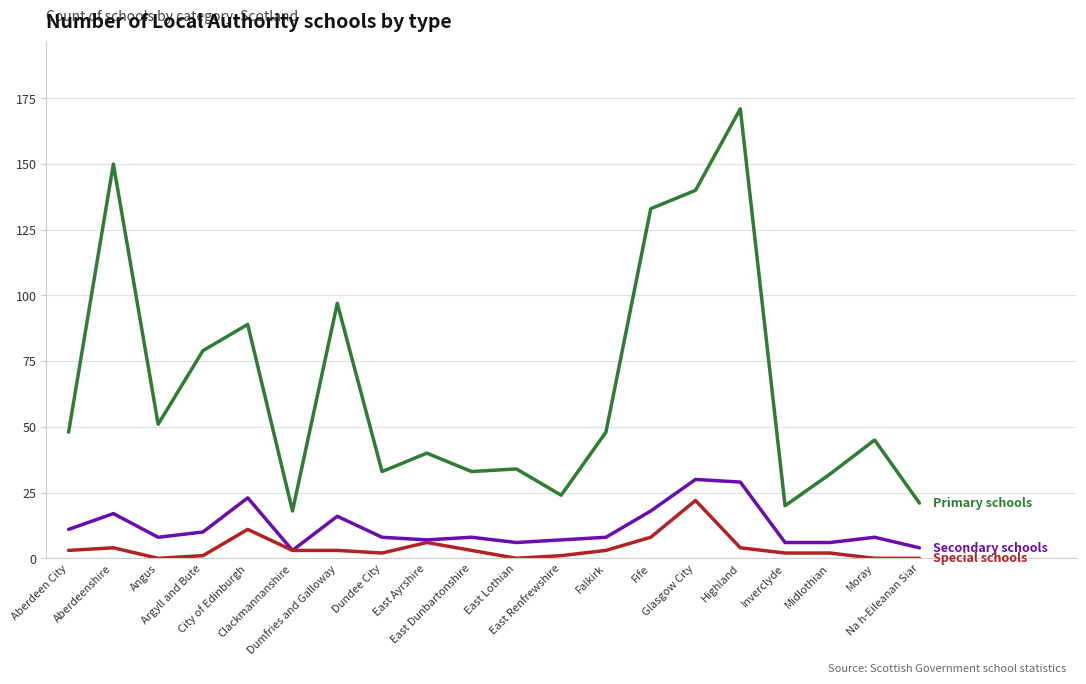

Reading left to right, what are all the values shown in this chart?

Primary schools: Aberdeen City=48	Aberdeenshire=150	Angus=51	Argyll and Bute=79	City of Edinburgh=89	Clackmannanshire=18	Dumfries and Galloway=97	Dundee City=33	East Ayrshire=40	East Dunbartonshire=33	East Lothian=34	East Renfrewshire=24	Falkirk=48	Fife=133	Glasgow City=140	Highland=171	Inverclyde=20	Midlothian=32	Moray=45	Na h-Eileanan Siar=21
Secondary schools: Aberdeen City=11	Aberdeenshire=17	Angus=8	Argyll and Bute=10	City of Edinburgh=23	Clackmannanshire=3	Dumfries and Galloway=16	Dundee City=8	East Ayrshire=7	East Dunbartonshire=8	East Lothian=6	East Renfrewshire=7	Falkirk=8	Fife=18	Glasgow City=30	Highland=29	Inverclyde=6	Midlothian=6	Moray=8	Na h-Eileanan Siar=4
Special schools: Aberdeen City=3	Aberdeenshire=4	Angus=0	Argyll and Bute=1	City of Edinburgh=11	Clackmannanshire=3	Dumfries and Galloway=3	Dundee City=2	East Ayrshire=6	East Dunbartonshire=3	East Lothian=0	East Renfrewshire=1	Falkirk=3	Fife=8	Glasgow City=22	Highland=4	Inverclyde=2	Midlothian=2	Moray=0	Na h-Eileanan Siar=0